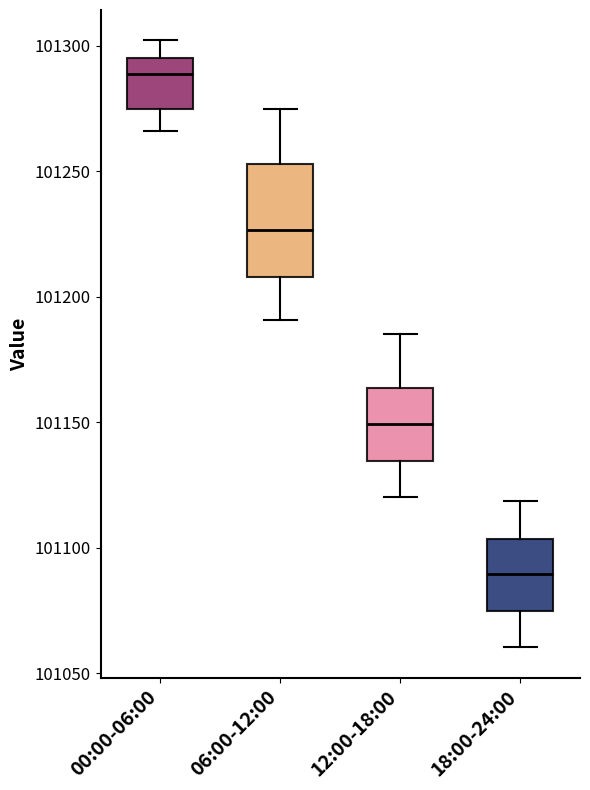

Which box is the tallest, from its lower edge to its upper edge?

06:00-12:00